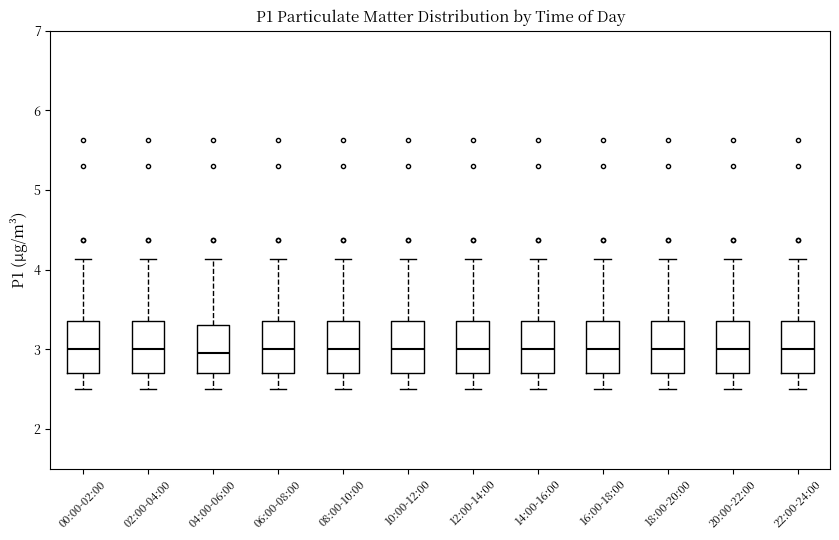

Where does the lower whisker of the box for 08:00-10:00 end on the y-axis? The values are not printed on the chart, so give them approximately, as read against the axis.

2.5